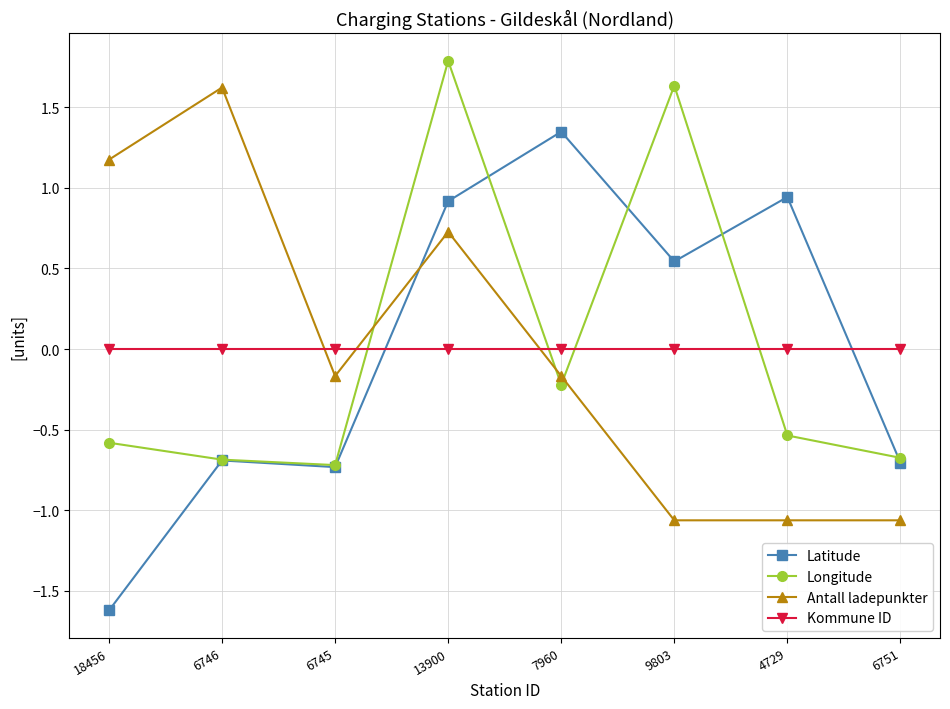

At which category does Longitude reach its first local peak?

13900